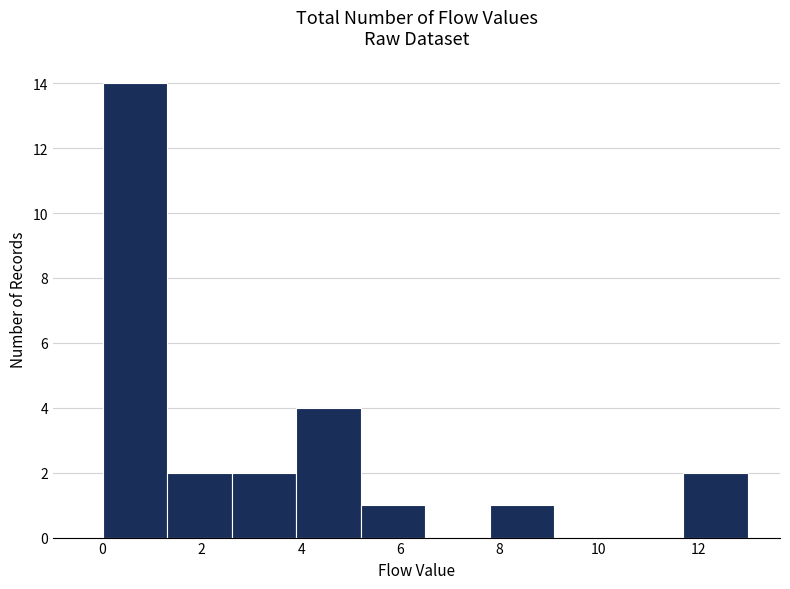

Over which range of the x-axis is the bar tallest?

0.0 to 1.3